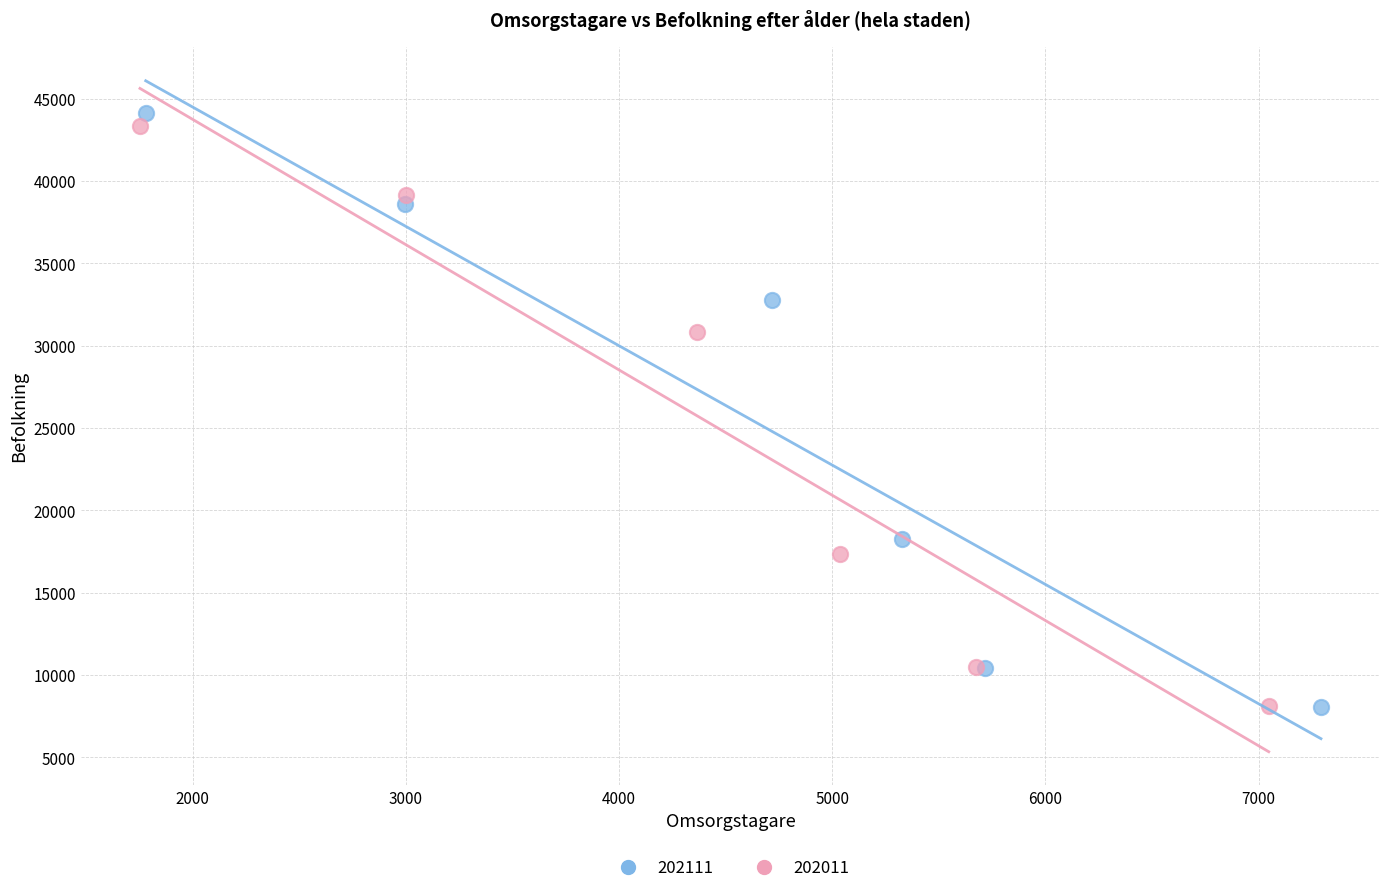

Which series contains the highest Y value?

202111